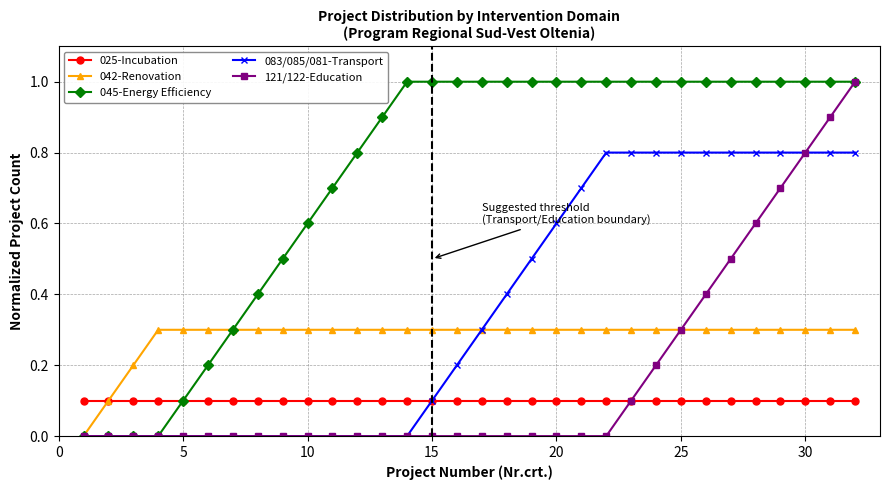

What is the maximum value for 045-Energy Efficiency?

1.0